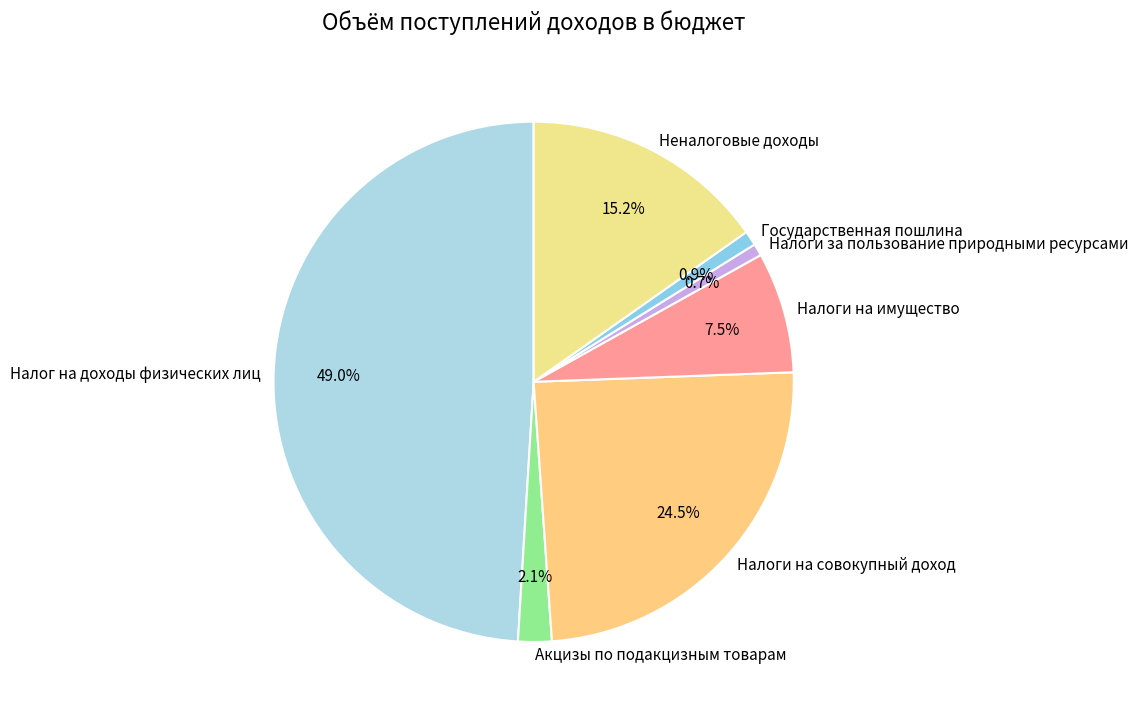

Do Налоги за пользование природными ресурсами and Налоги на имущество together represent more than half of the pie?

No